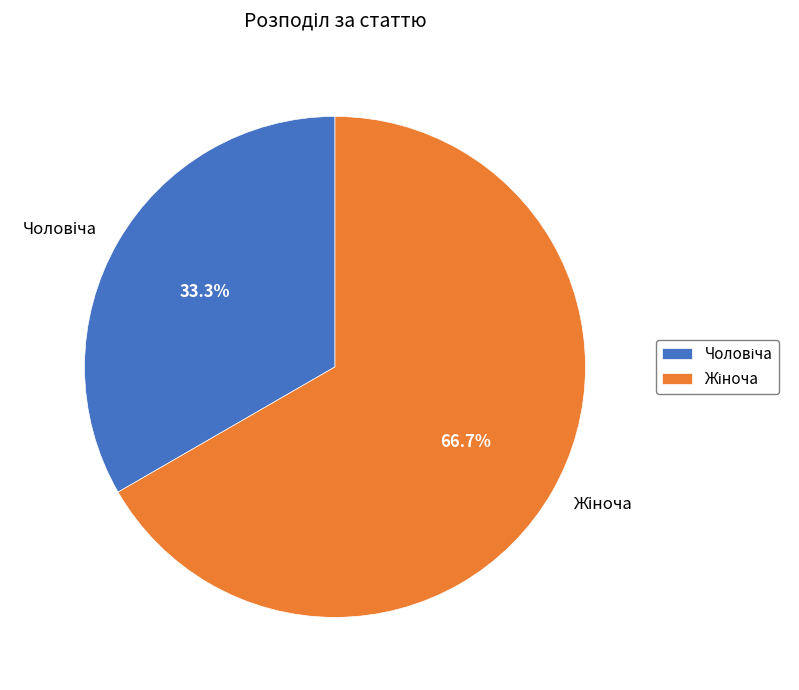

Count the number of slices in the pie.

2